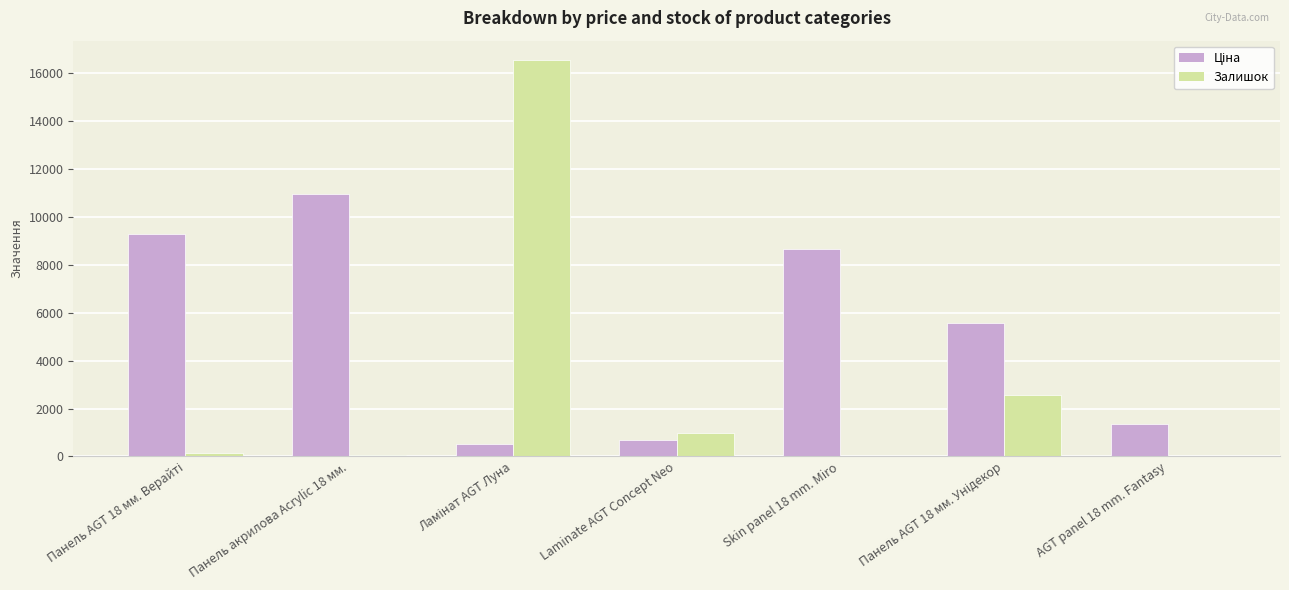

What is the total value across all series at Laminate AGT Concept Neo?

1678.8